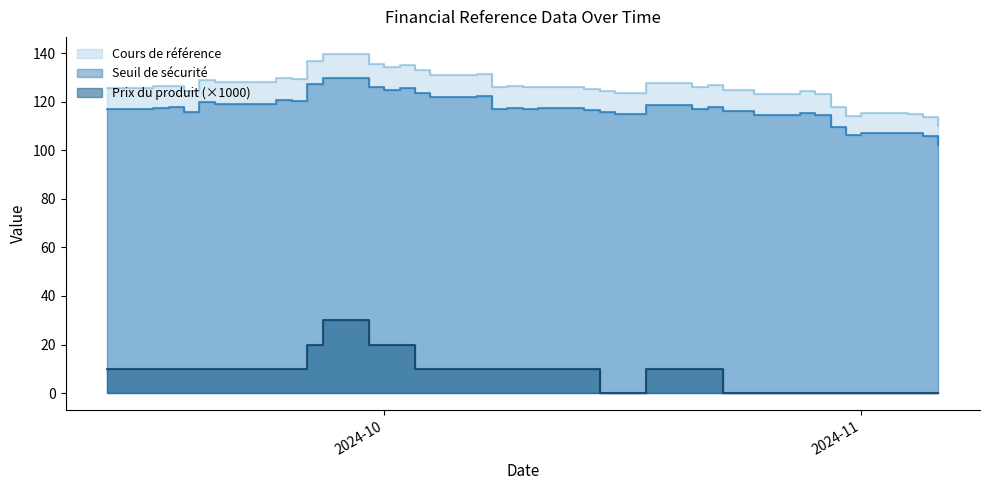

What is the highest value of the Seuil de sécurité series?

129.9